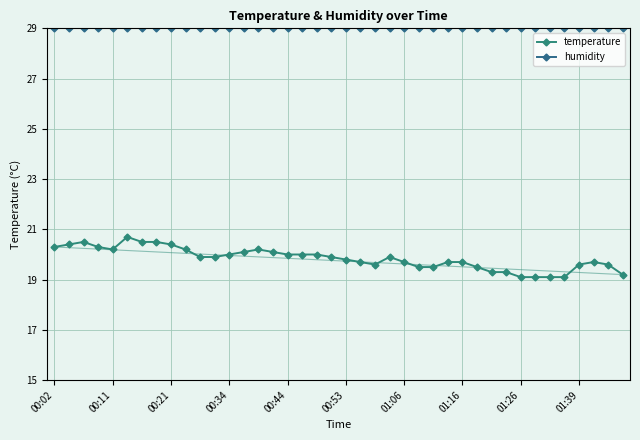

True or false: humidity and temperature cross at least once.

False